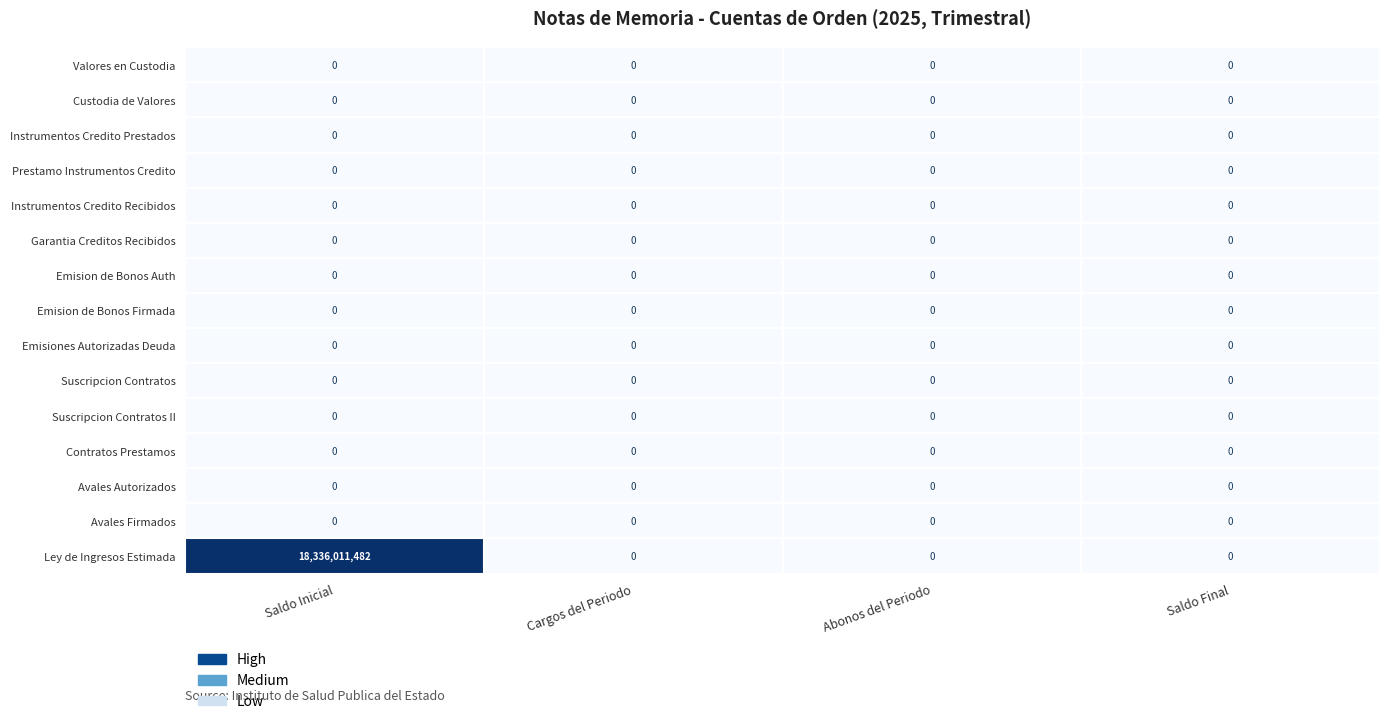

Which series has the widest spread of values?

Ley de Ingresos Estimada